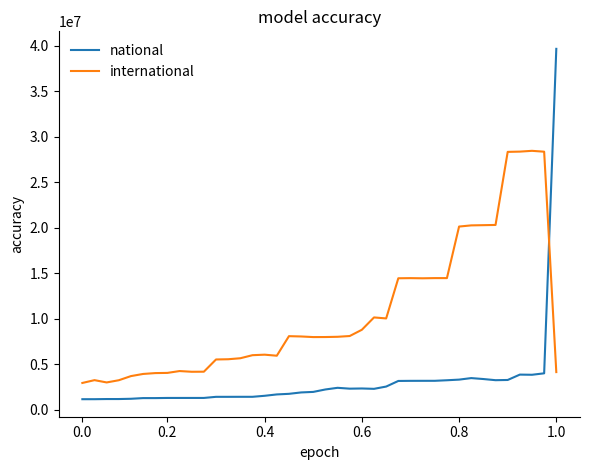

Which series has the widest spread of values?

national